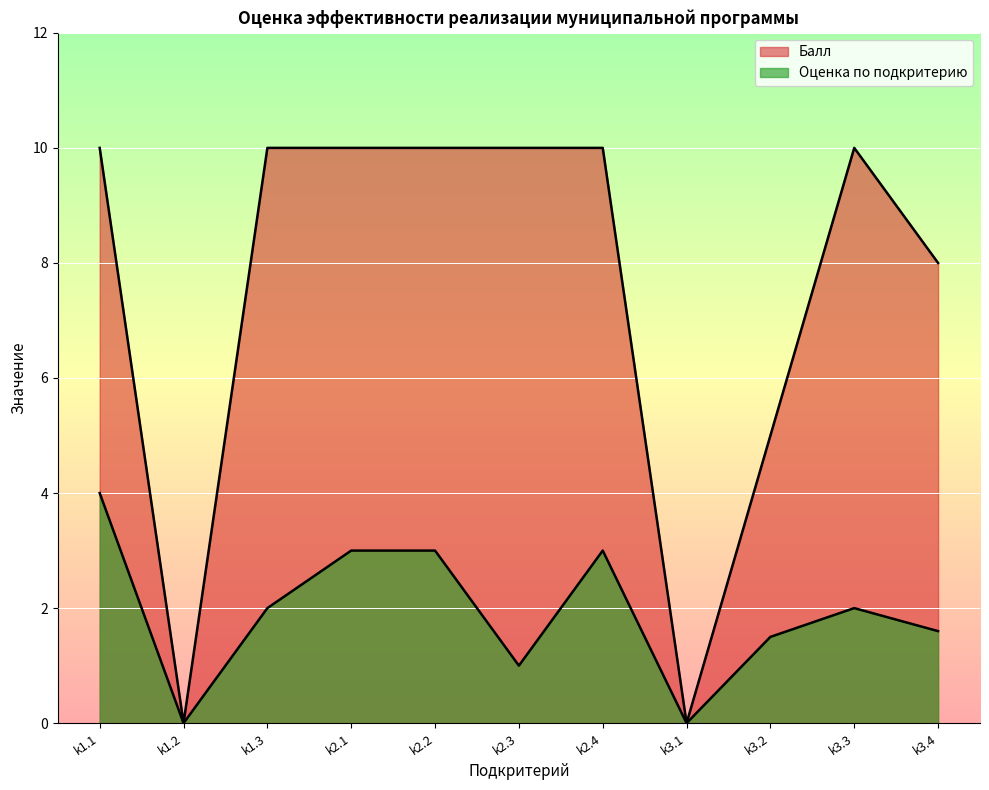

How many interior local peaks does the Оценка по подкритерию series have?

2